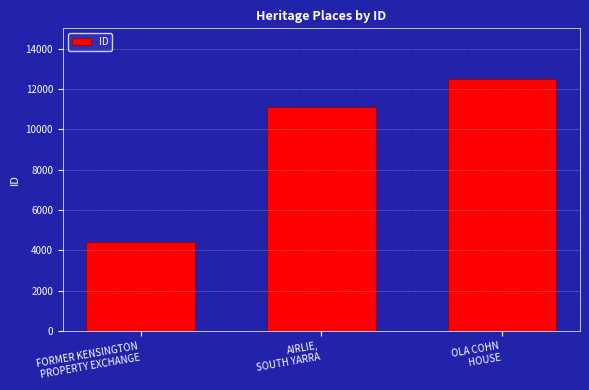

Reading left to right, what are all the values shown in this chart?

4431	11123	12499